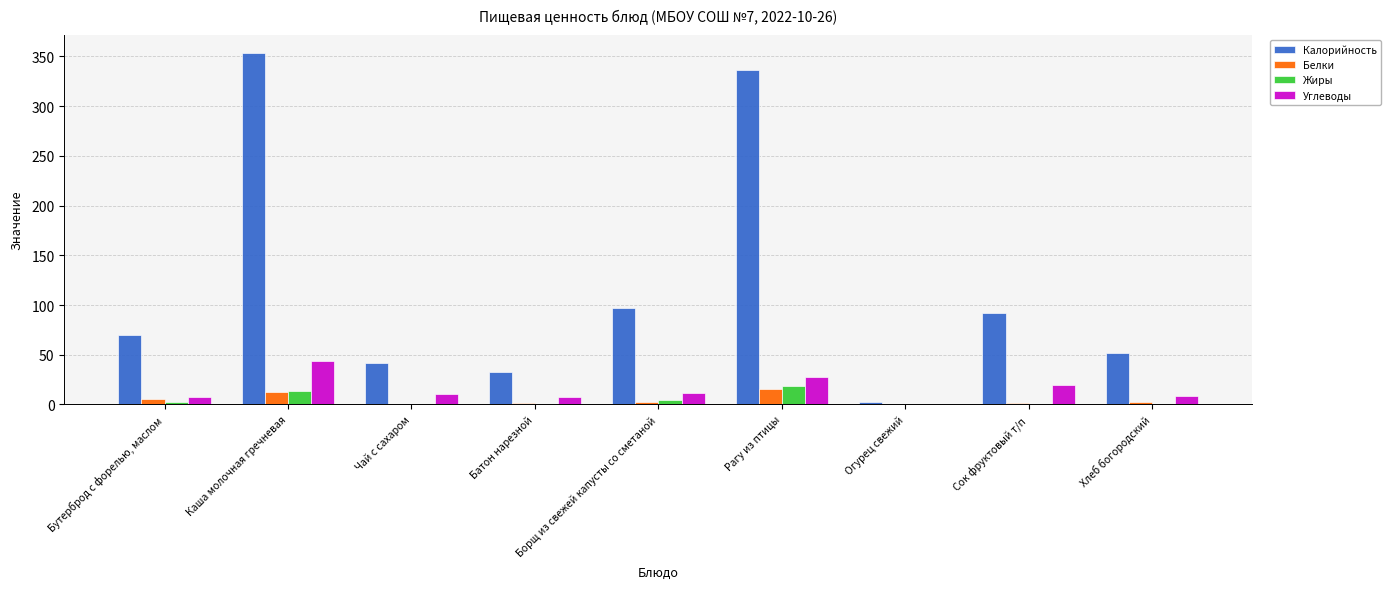

What is the sum of all Белки values?

40.1